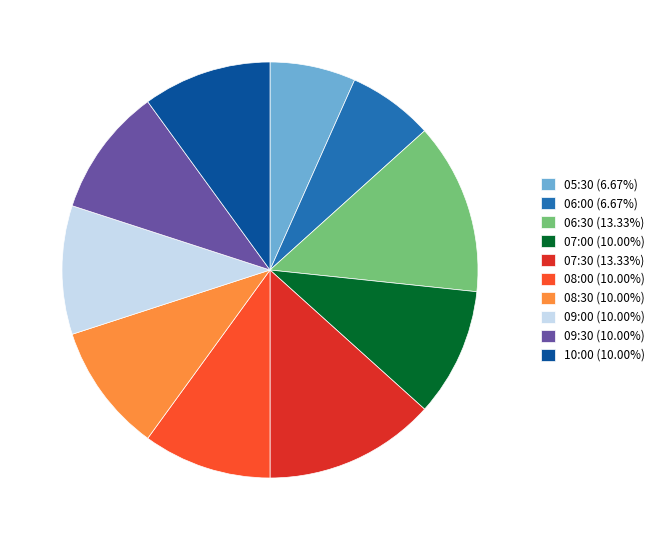

Count the number of slices in the pie.

10